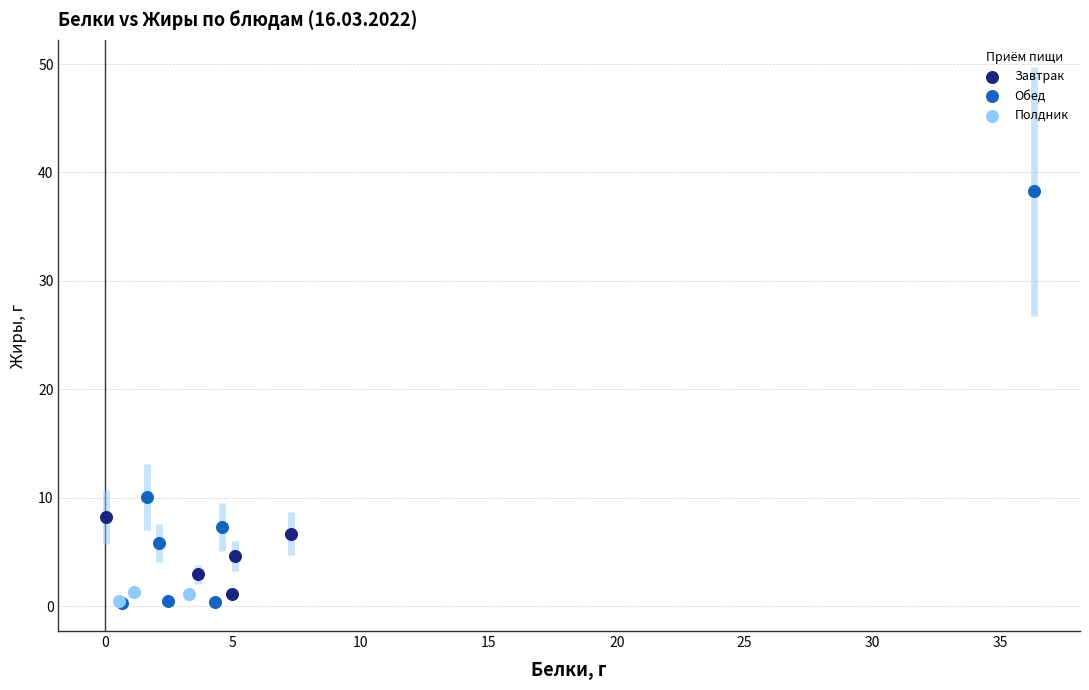

Which series has the widest spread of Y values?

Обед